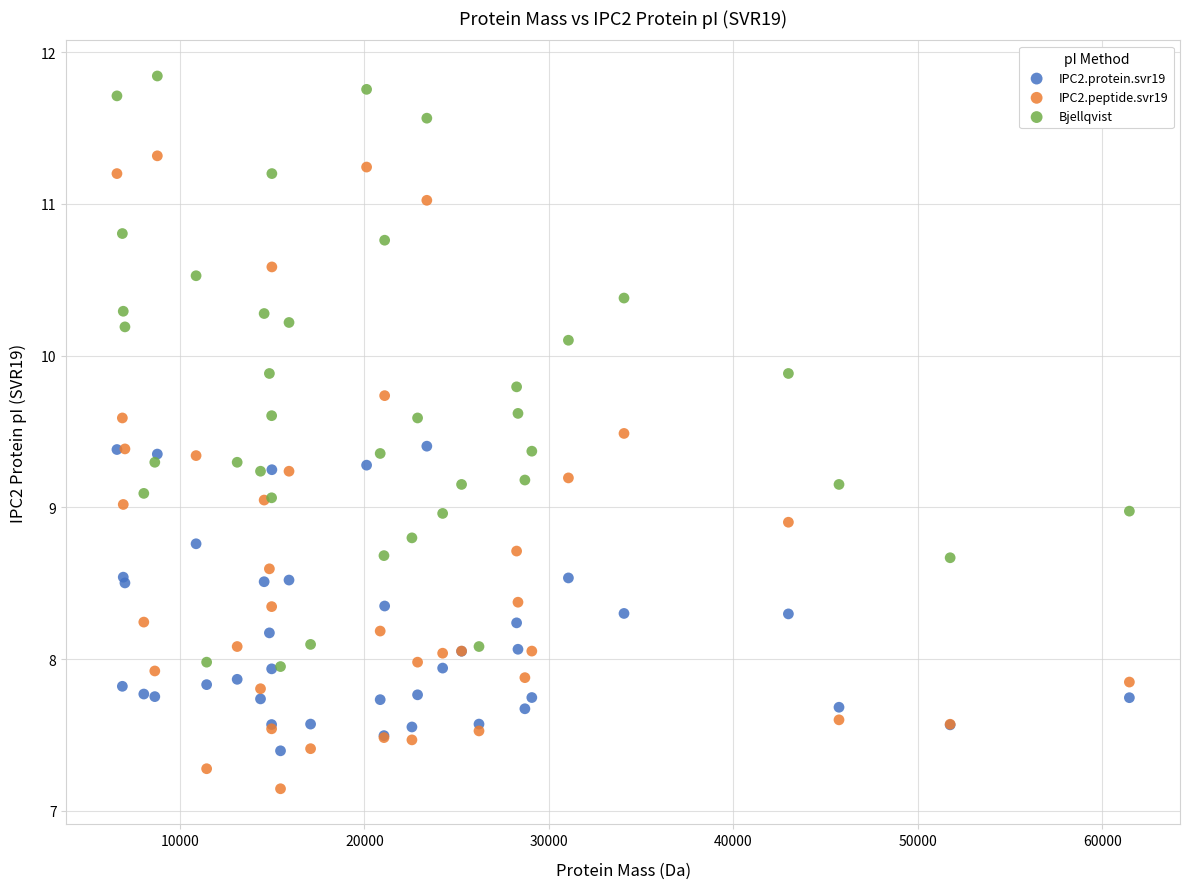

What are all the series names shown in the legend?

IPC2.protein.svr19, IPC2.peptide.svr19, Bjellqvist